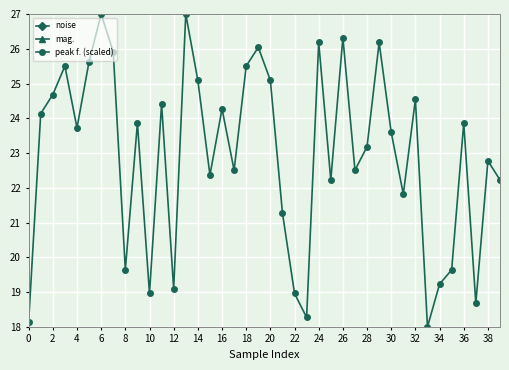

Is it true that peak f. (scaled) equals 26.3 at 26?

True